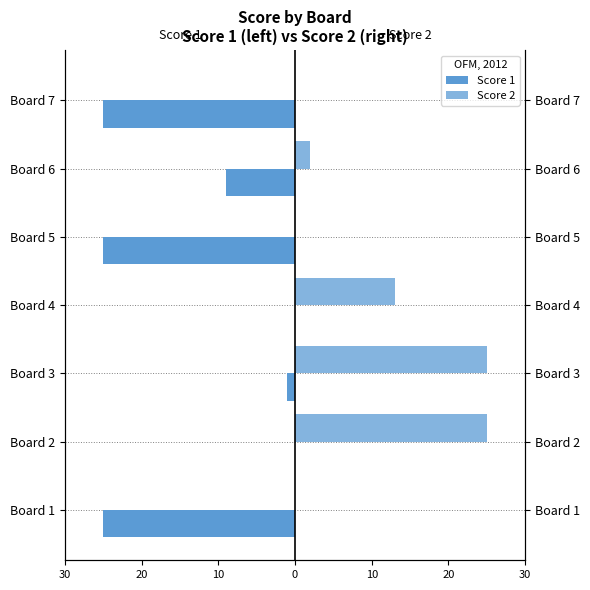

Rank the series by their maximum value, from lowest to highest.

Score 1, Score 2